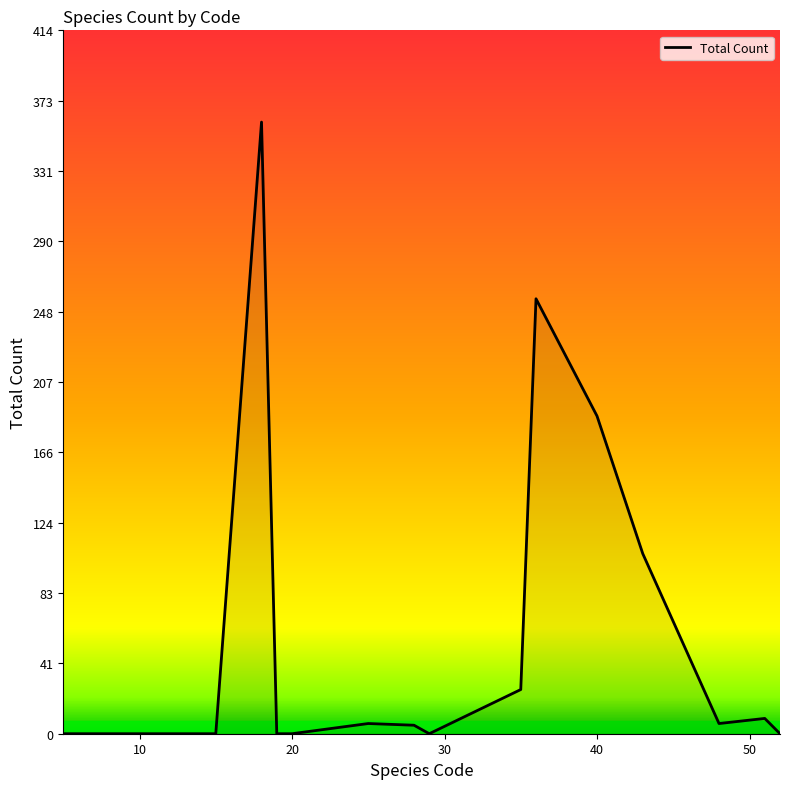

What is the maximum value shown in the chart?

360